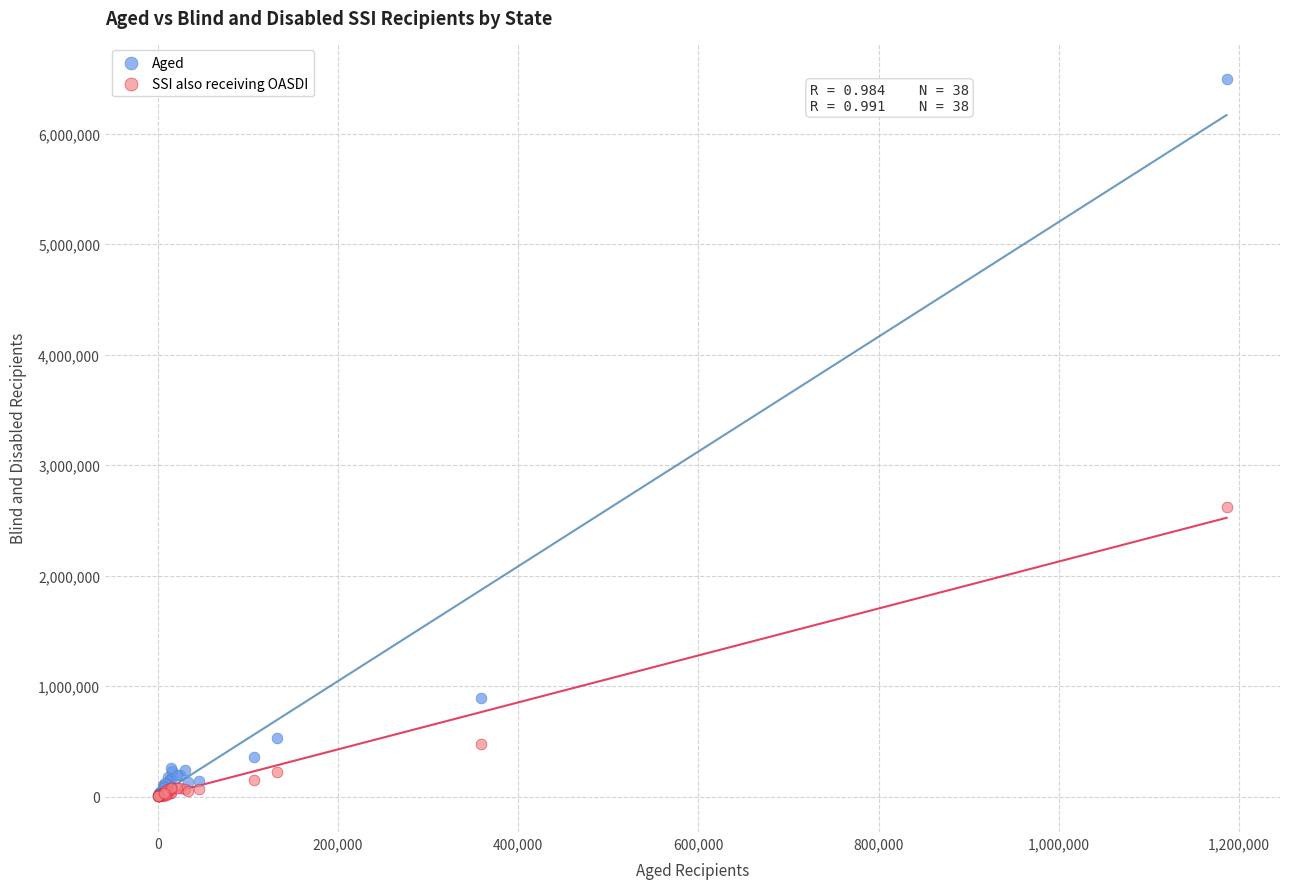

Across all series, what Y value is closest to 3247095?

2621649